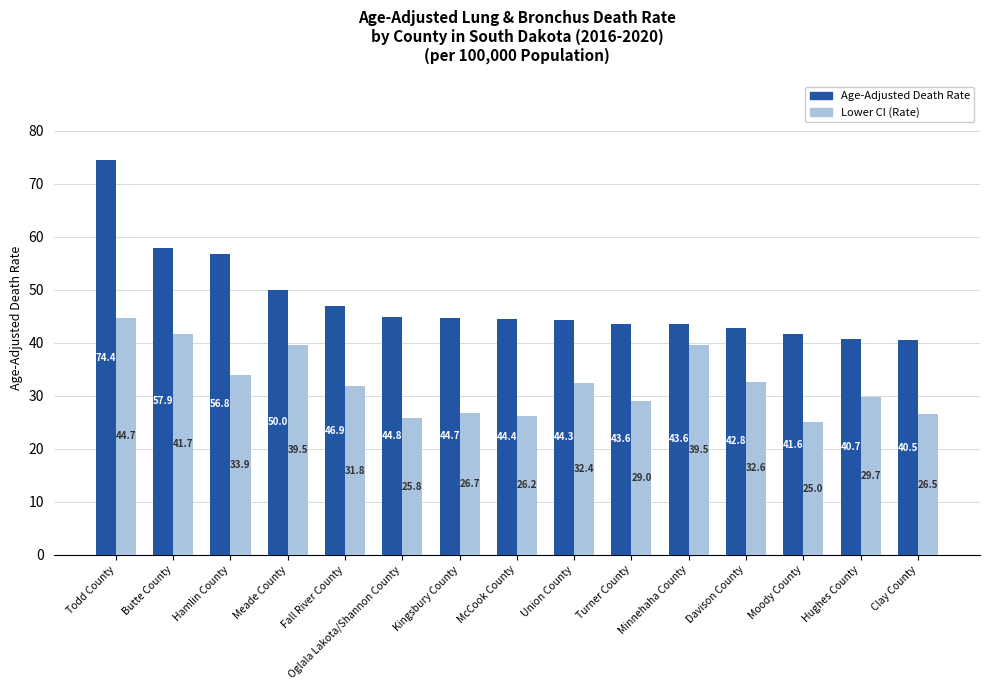

Reading left to right, list all the values displayed in this chart.

Age-Adjusted Death Rate: 74.4	57.9	56.8	50.0	46.9	44.8	44.7	44.4	44.3	43.6	43.6	42.8	41.6	40.7	40.5
Lower CI (Rate): 44.7	41.7	33.9	39.5	31.8	25.8	26.7	26.2	32.4	29.0	39.5	32.6	25.0	29.7	26.5